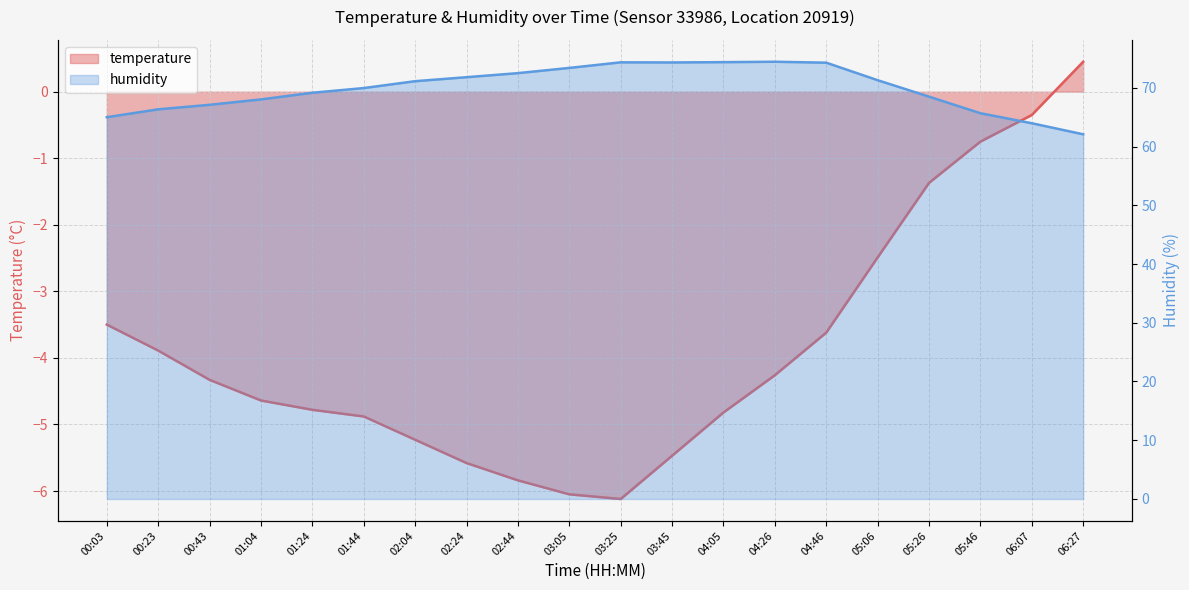

Which category has the lowest value in the temperature series?

03:25